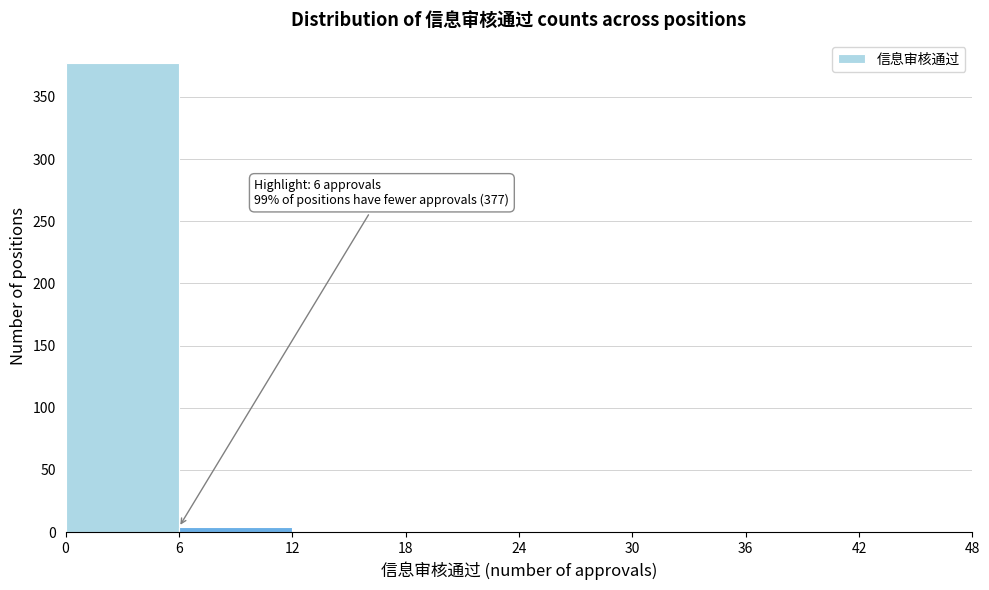

Over which range of the x-axis is the bar tallest?

0 to 6